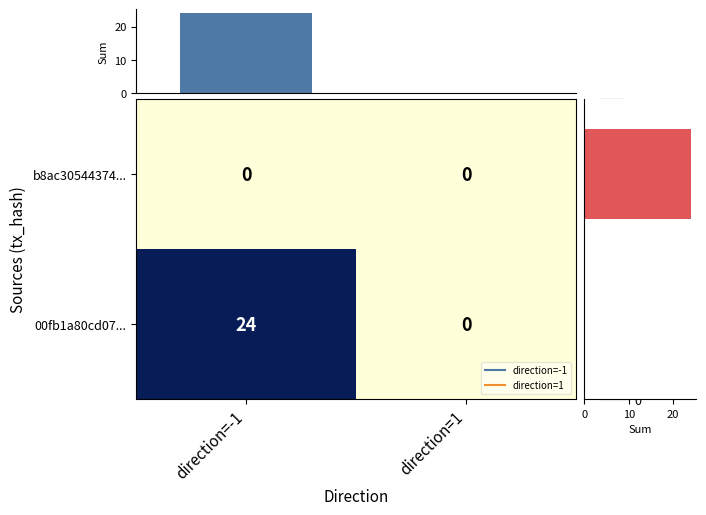

Rank the series at direction=1 from lowest to highest value.

b8ac30544374..., 00fb1a80cd07...